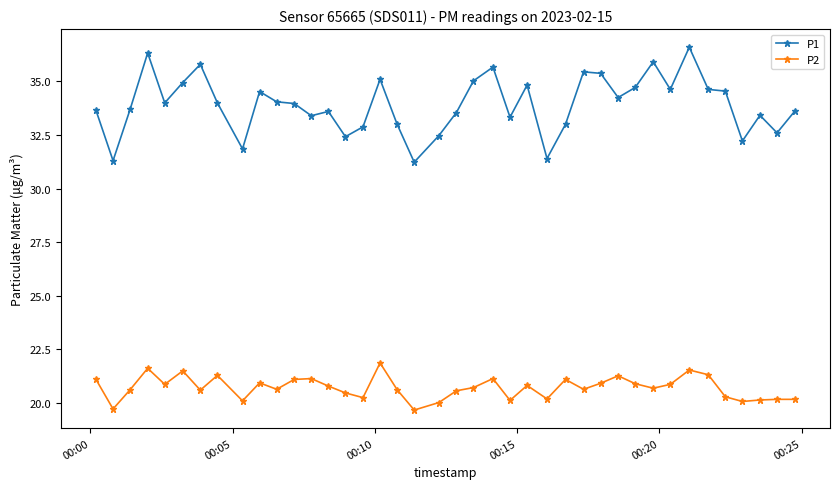

At how many categories does at least one series exceed 30?

40